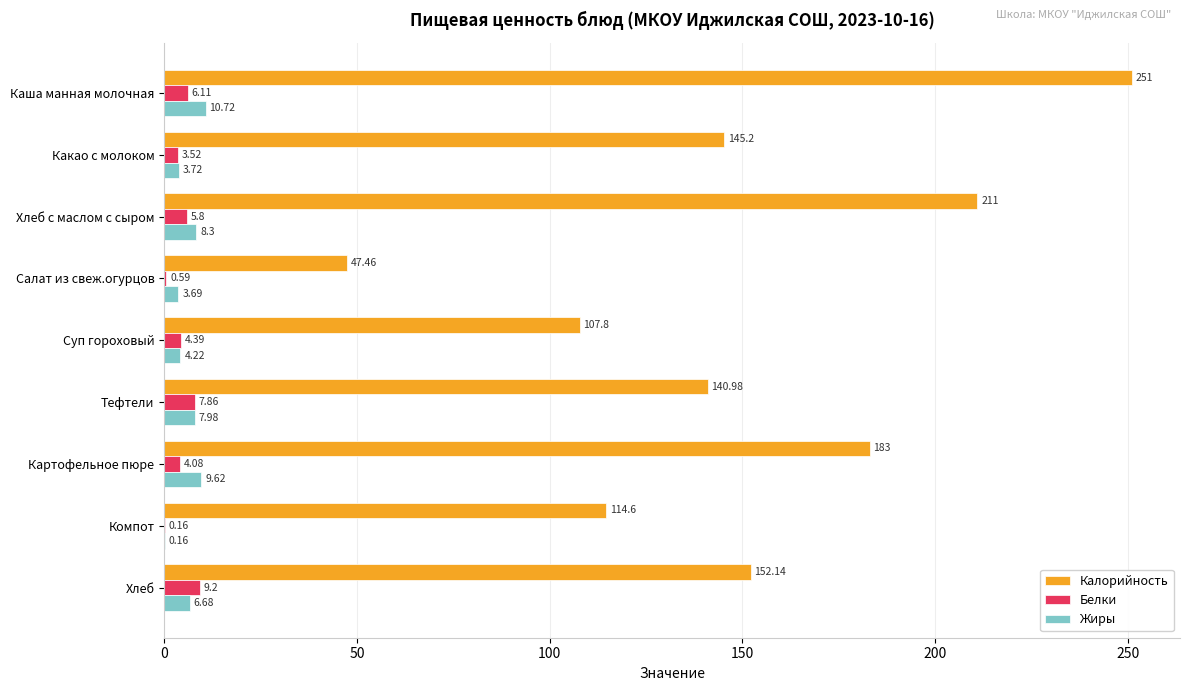

What is the sum of all Жиры values?

55.1